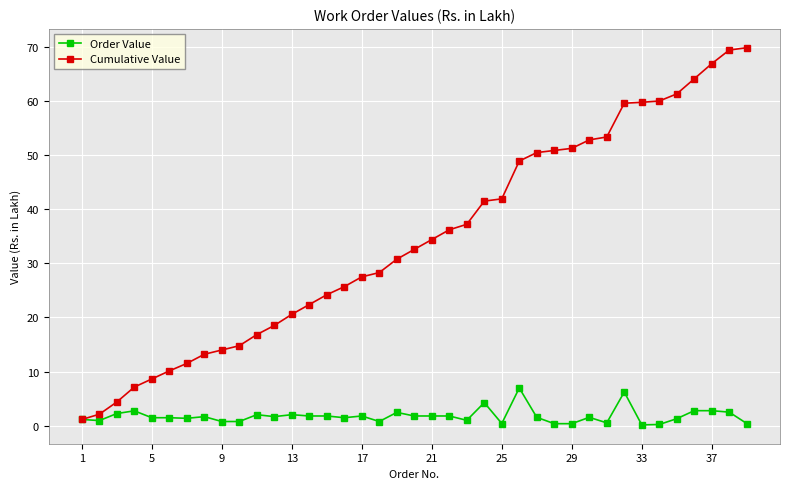

Which series has the widest spread of values?

Cumulative Value